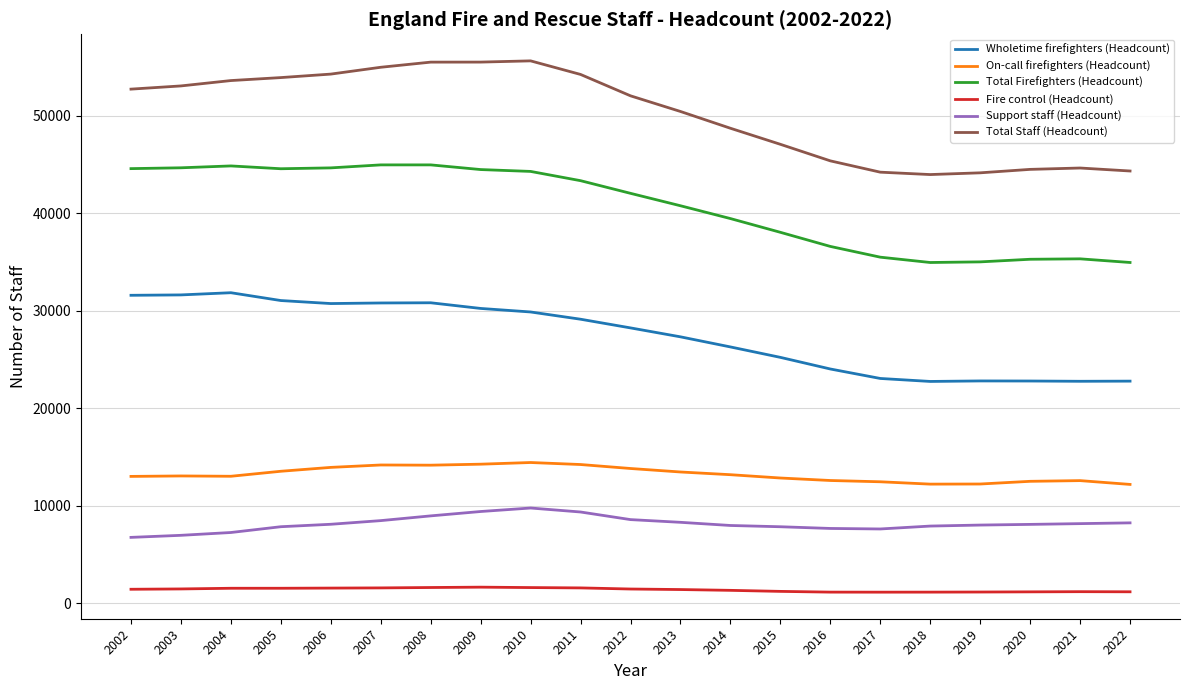

Is the value of Wholetime firefighters (Headcount) at 2007 greater than the value of On-call firefighters (Headcount) at 2021?

Yes